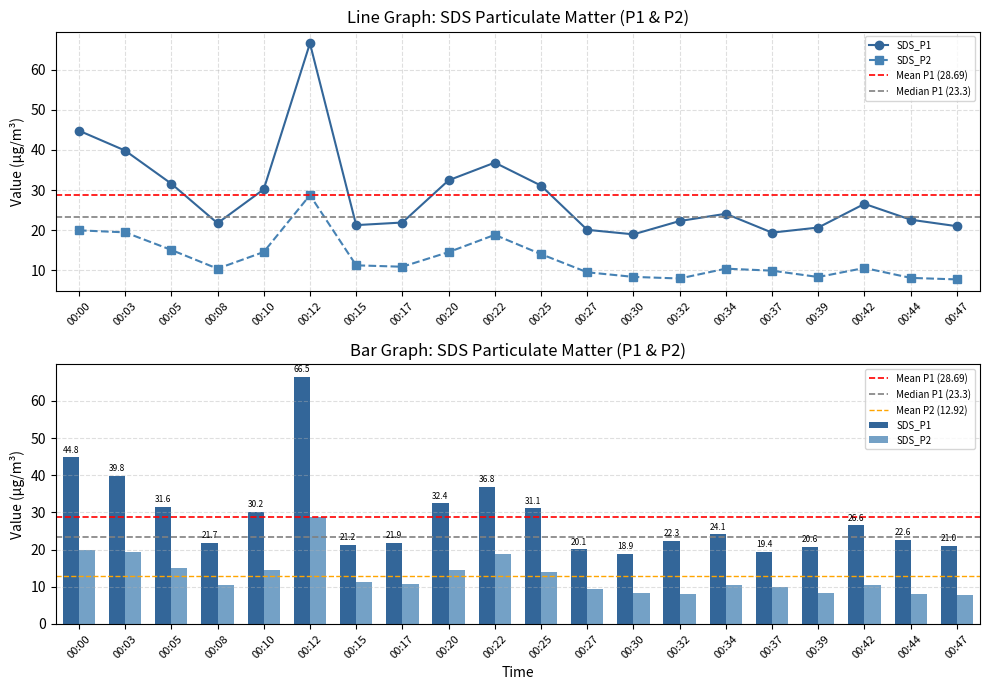

How many values in the SDS_P1 series are below 24?

10